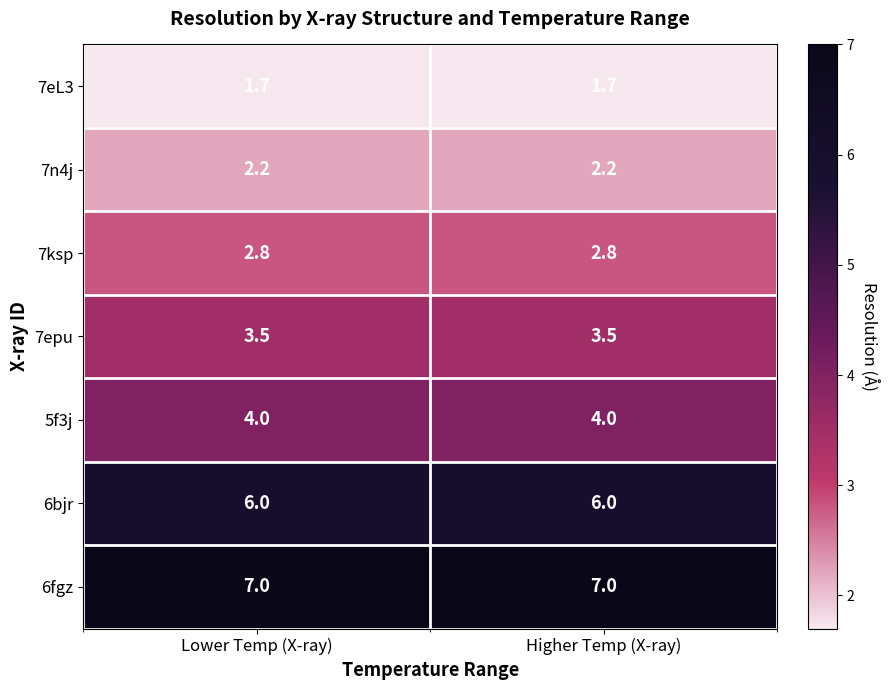

What is the sum of all 6fgz values?

14.0